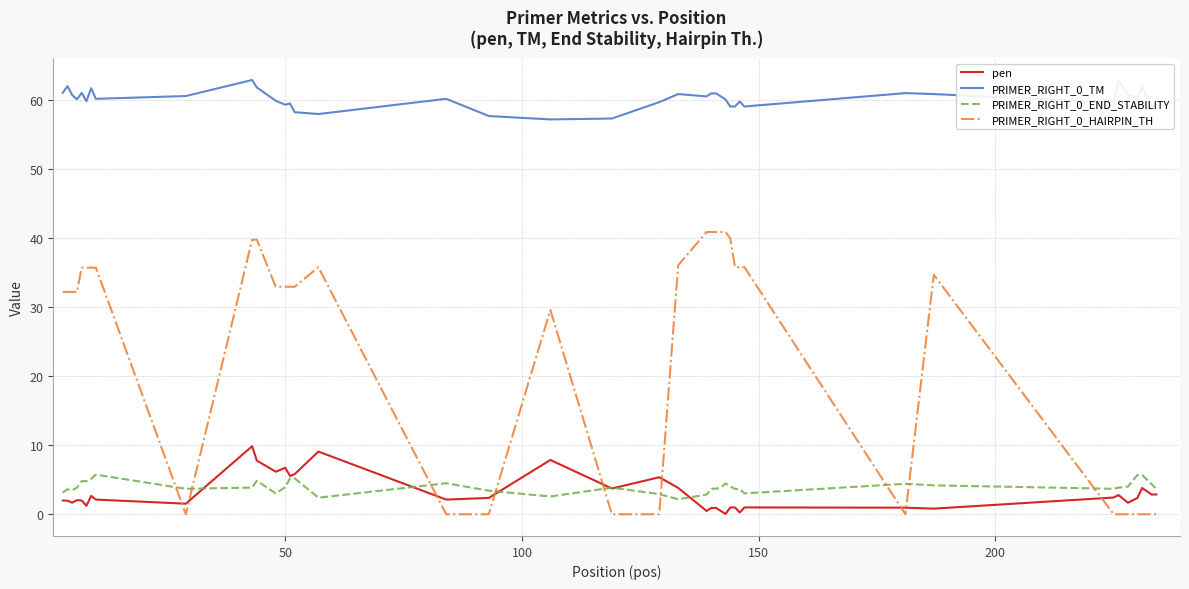

True or false: pen and PRIMER_RIGHT_0_HAIRPIN_TH intersect in this chart.

True